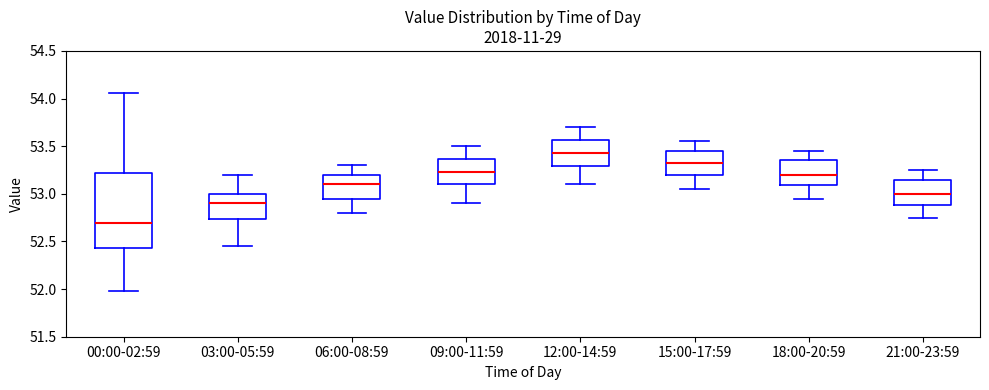

Where does the lower whisker of the box for 00:00-02:59 end on the y-axis? The values are not printed on the chart, so give them approximately, as read against the axis.

52.00